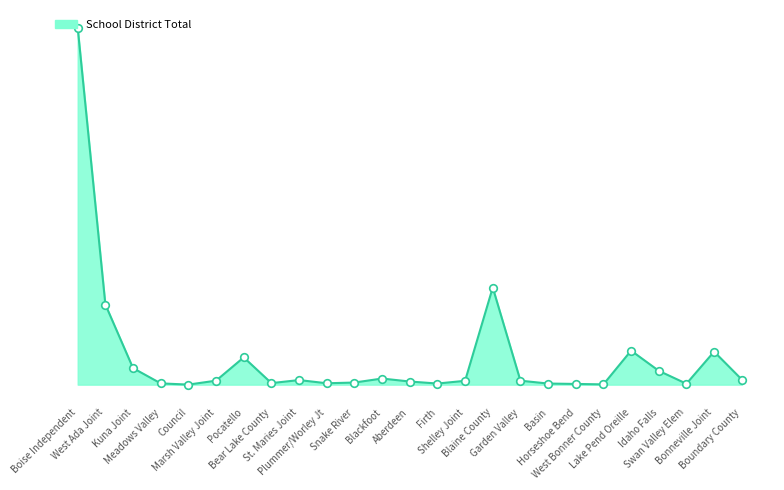

Between Lake Pend Oreille and Shelley Joint, which is larger?

Lake Pend Oreille